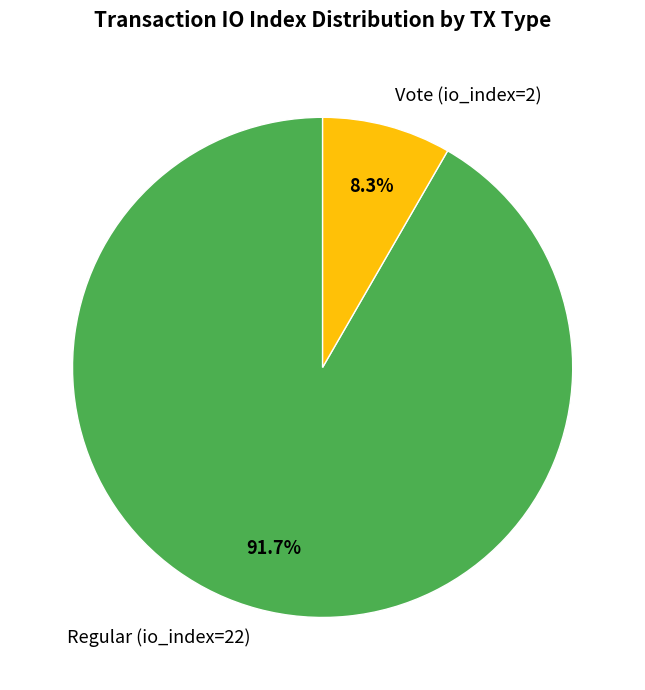

Rank the categories by value from lowest to highest.

Vote (io_index=2), Regular (io_index=22)